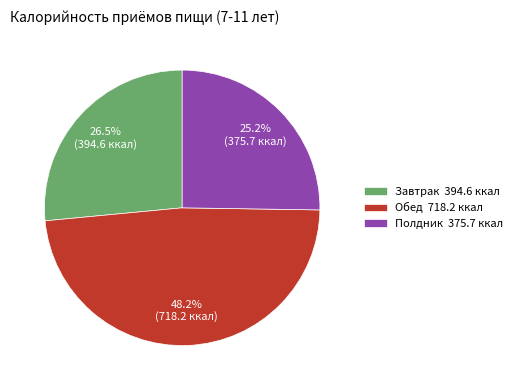

Rank the categories by value from highest to lowest.

Обед, Завтрак, Полдник